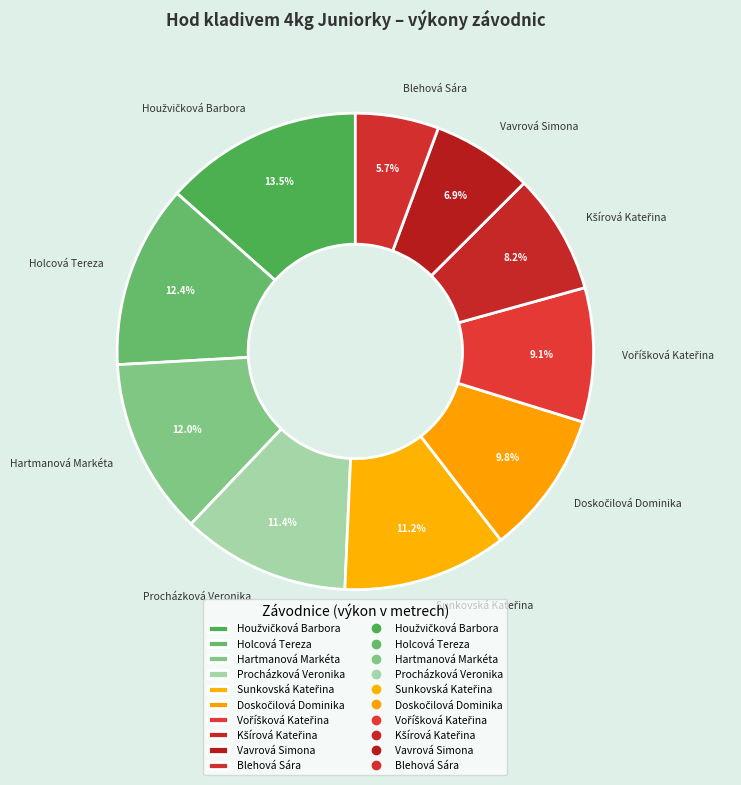

How many slices are in this pie chart?

10